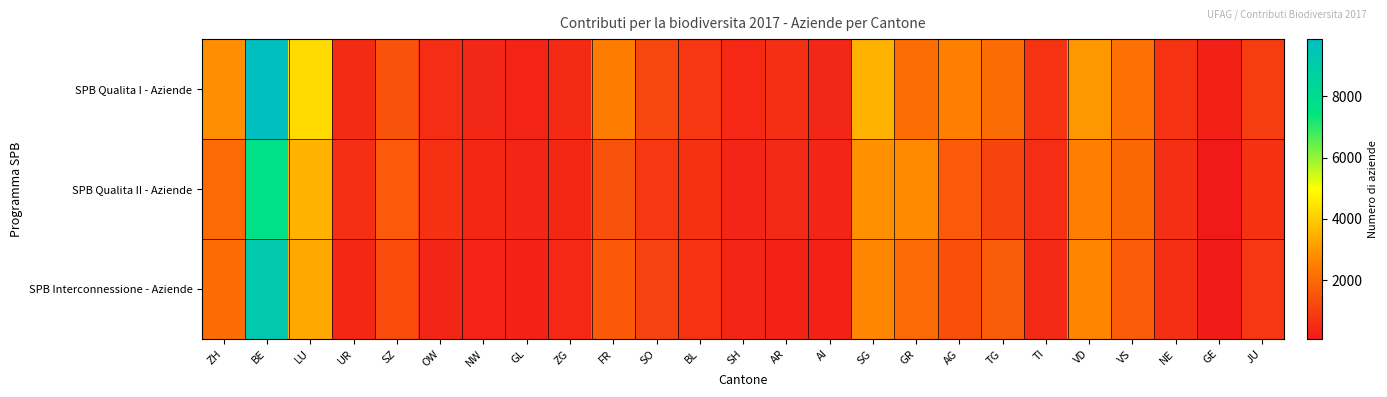

Between AG and VS, which series saw the biggest shift?

SPB Qualita I - Aziende